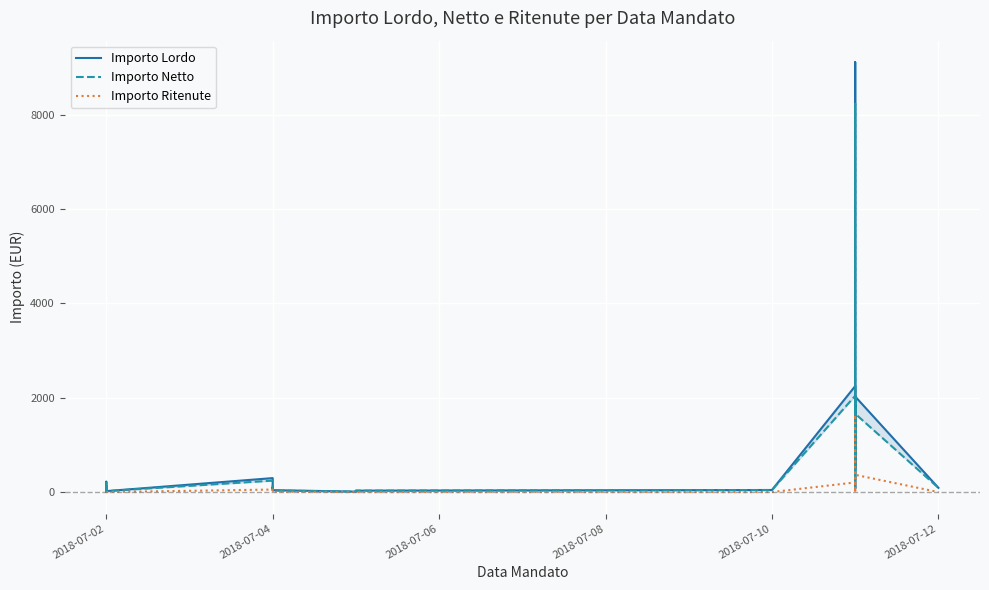

Which series has the largest total across all categories?

Importo Lordo